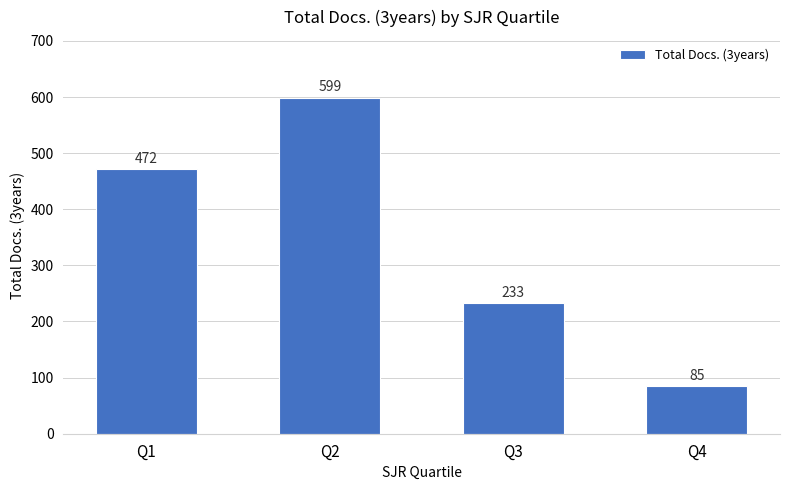

At which label is the value closest to 342?

Q3